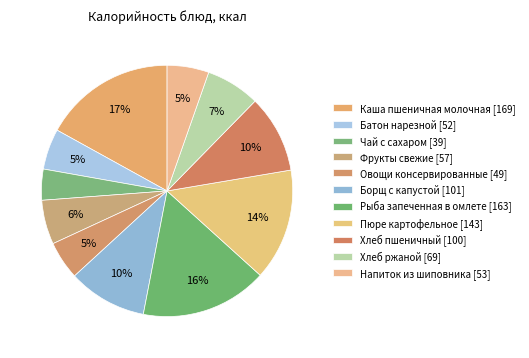

How many slices are in this pie chart?

11